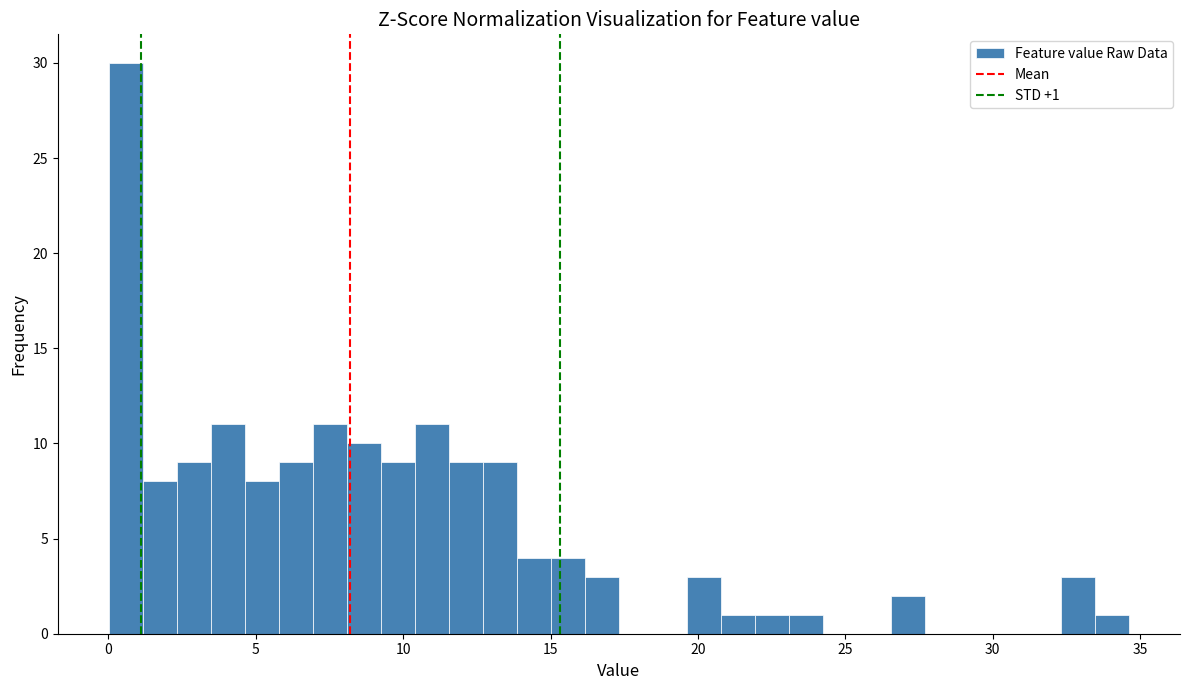

Around what value on the x-axis is the tallest bar? Give the approximate position of its centre, as read against the axis.

0.5